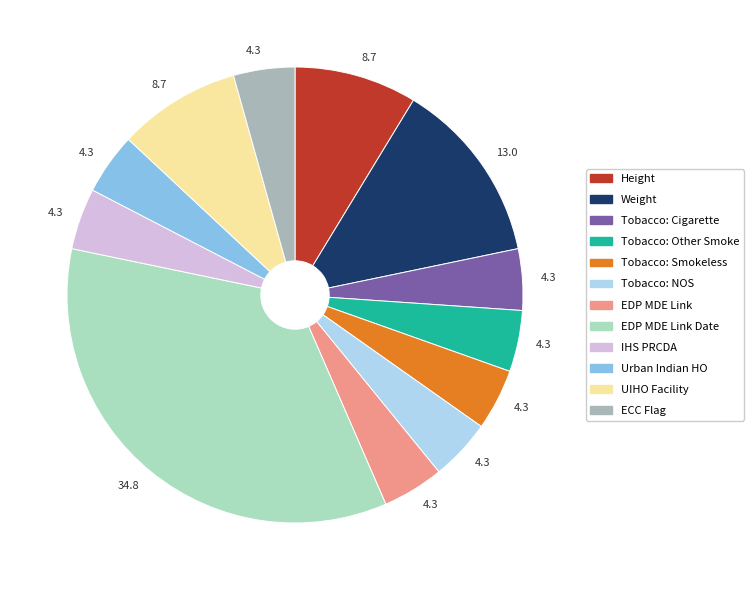

Combined, do UIHO Facility and Height account for over 50%?

No